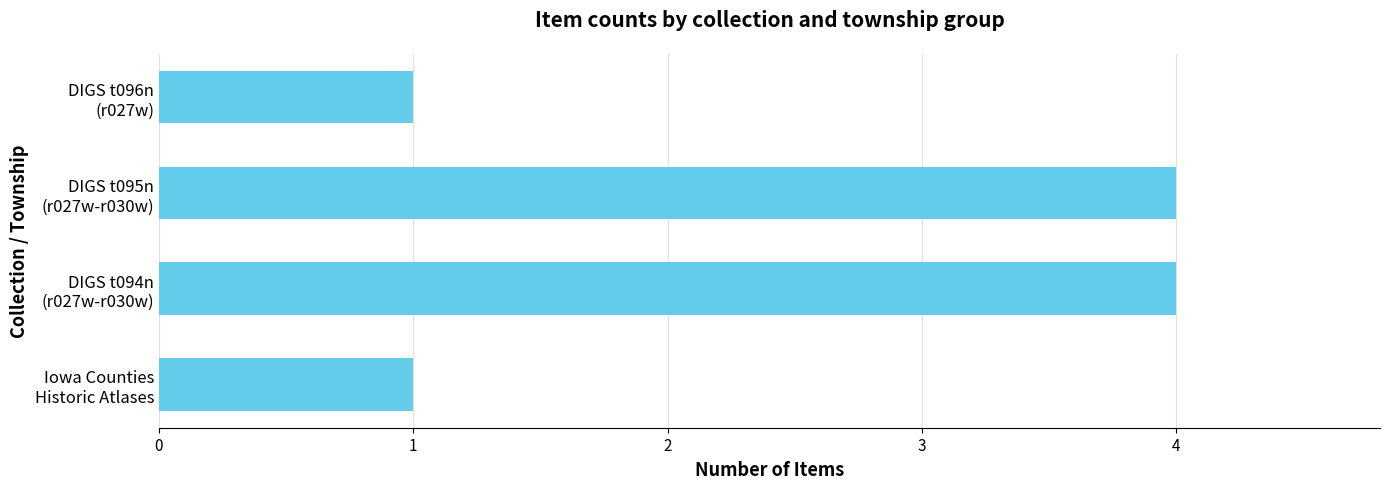

What is the difference between the maximum and minimum values?

3